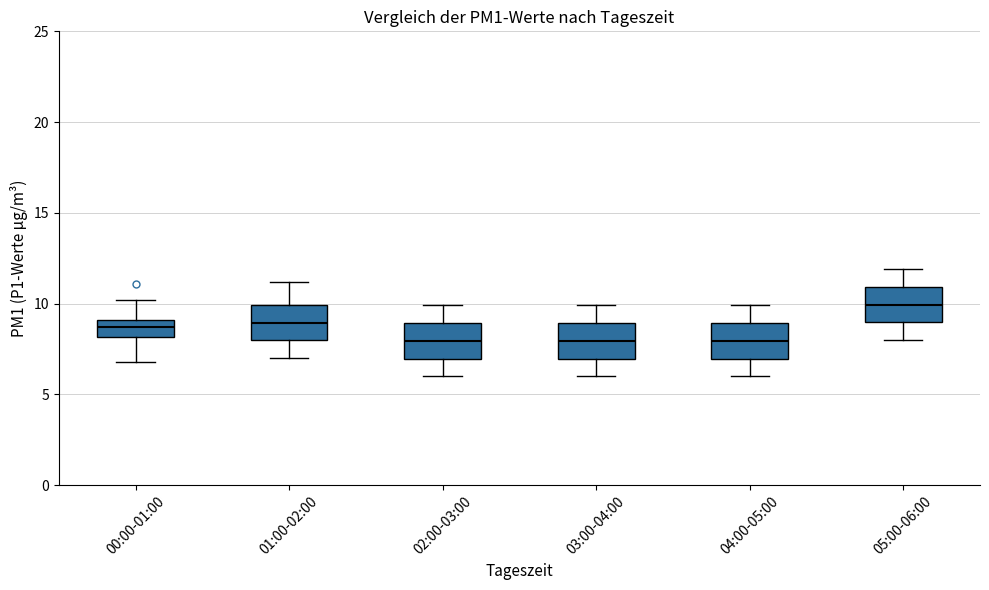

Reading left to right, read every box against the y-axis: the position of its median line, the range the box covers, and the ends of its whiskers. The values are not printed on the chart, so give them approximately, as read against the axis.

00:00-01:00: median 8.5, box 8.0 to 9.0, whiskers 7.0 to 10.0
01:00-02:00: median 9.0, box 8.0 to 10.0, whiskers 7.0 to 11.0
02:00-03:00: median 8.0, box 7.0 to 9.0, whiskers 6.0 to 10.0
03:00-04:00: median 8.0, box 7.0 to 9.0, whiskers 6.0 to 10.0
04:00-05:00: median 8.0, box 7.0 to 9.0, whiskers 6.0 to 10.0
05:00-06:00: median 10.0, box 9.0 to 11.0, whiskers 8.0 to 12.0